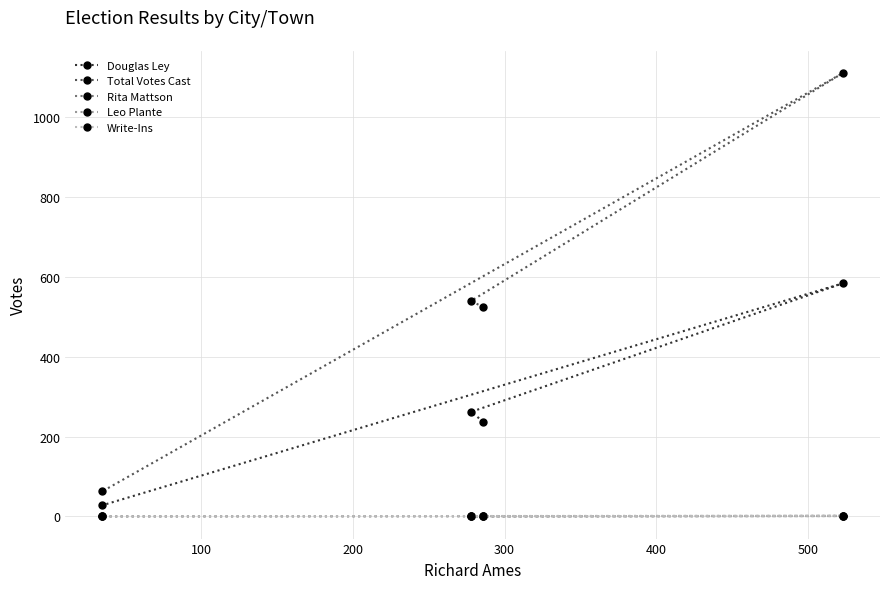

What is the greatest value displayed?

1111